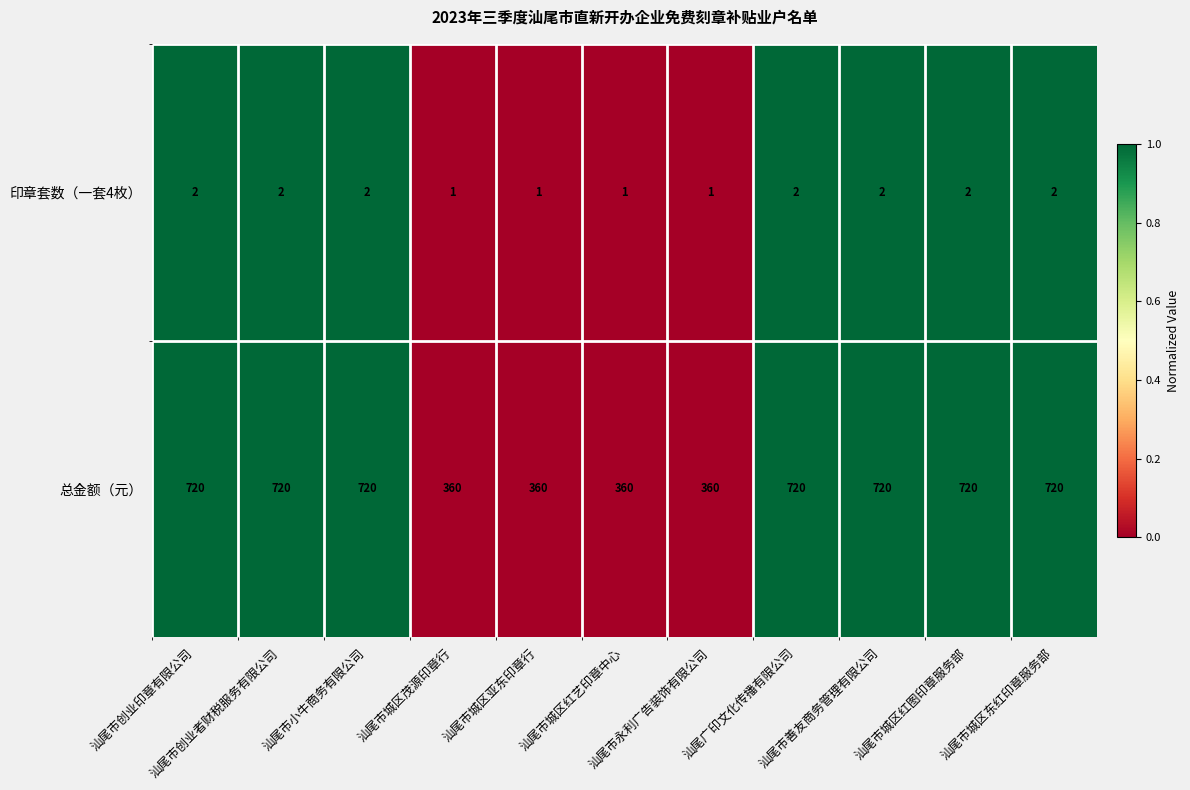

What is the difference between the maximum and minimum values in the 总金额（元） series?

360